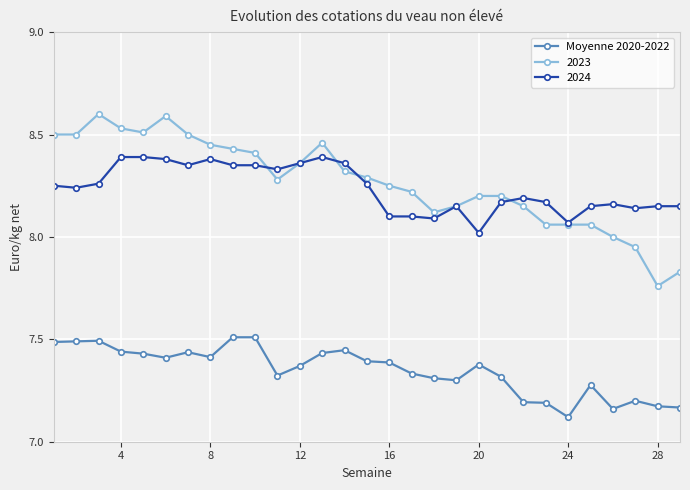

List the series in order of their peak value, highest first.

2023, 2024, Moyenne 2020-2022